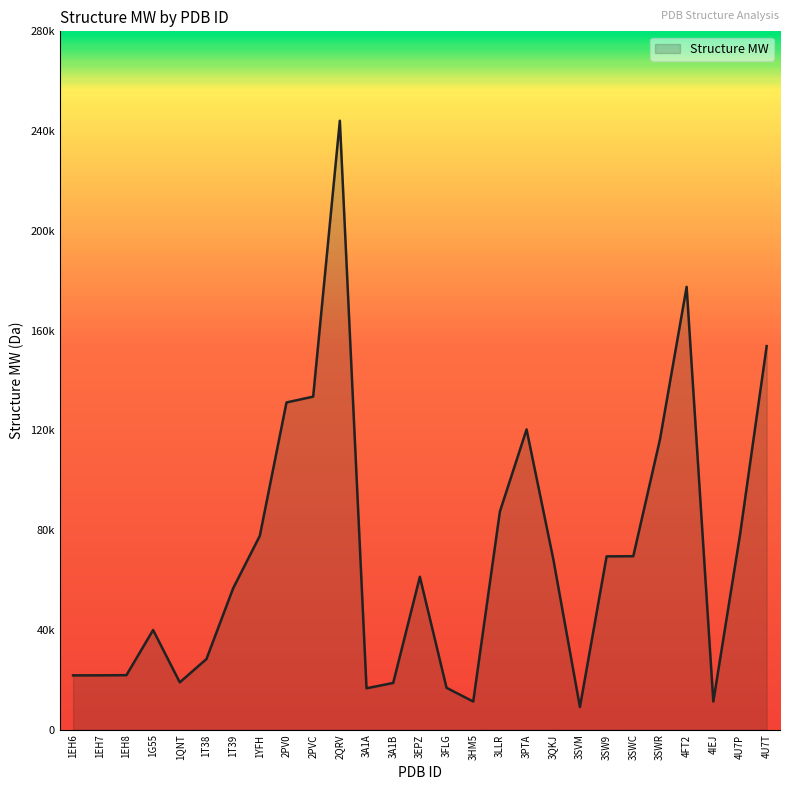

Where does the data first go above 61256?

1YFH